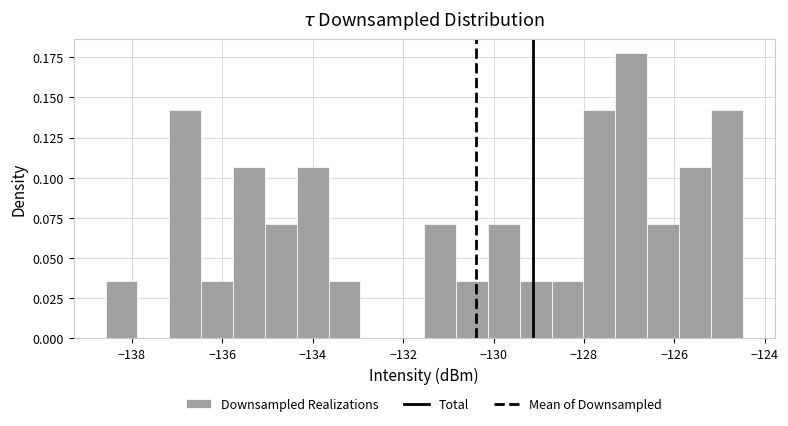

Around what value on the x-axis is the tallest bar? Give the approximate position of its centre, as read against the axis.

-127.0